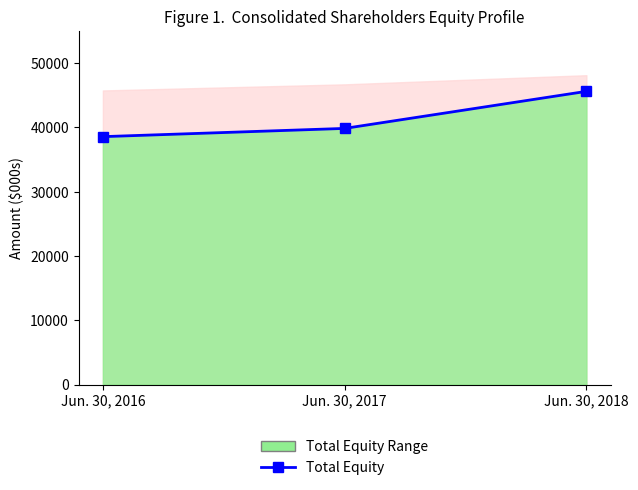

Count the number of values greater than 39835.

1